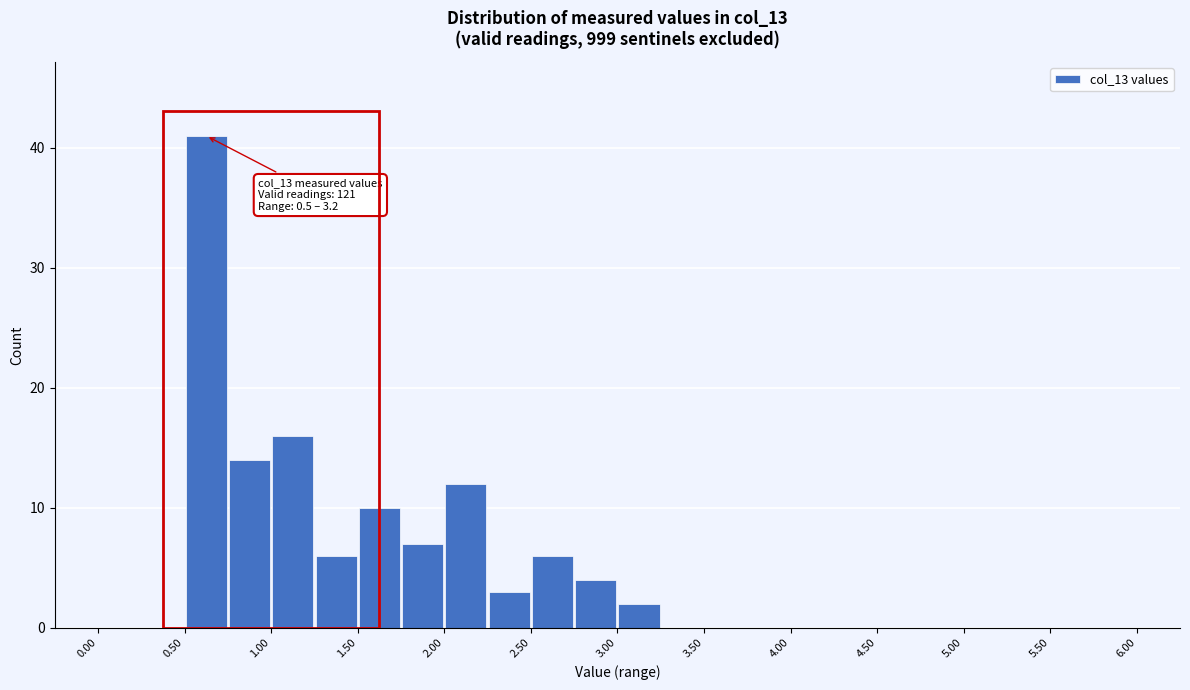

Over which range of the x-axis is the bar tallest?

0.50 to 0.75